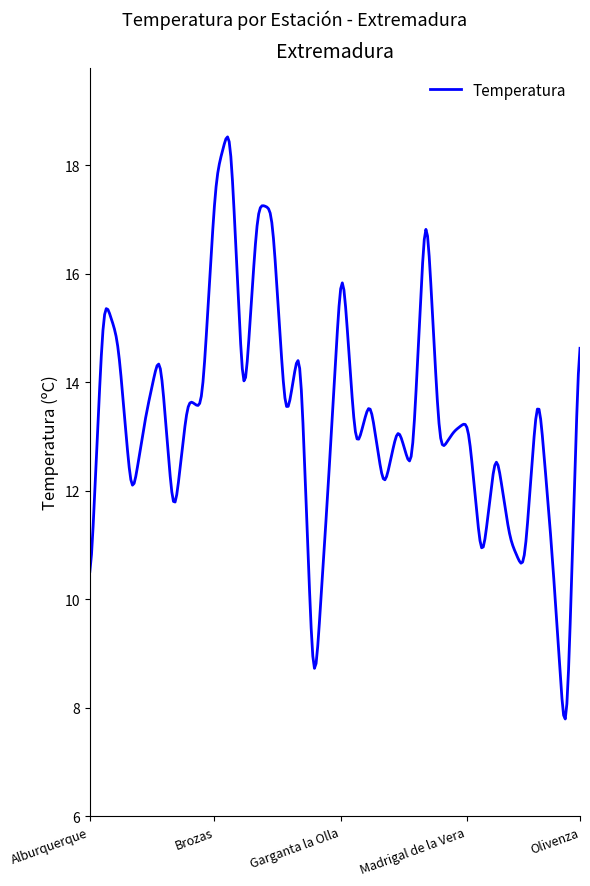

What is the minimum value shown in the chart?

7.8